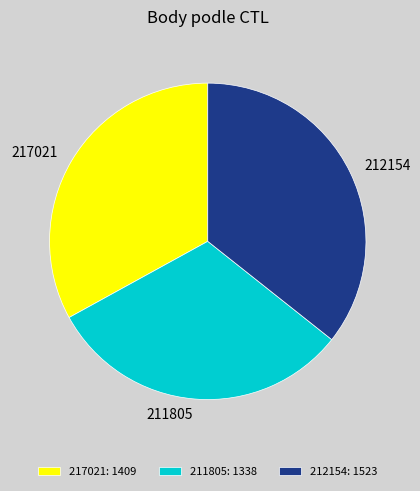

Does 211805: 1338 represent more than half of the total?

No